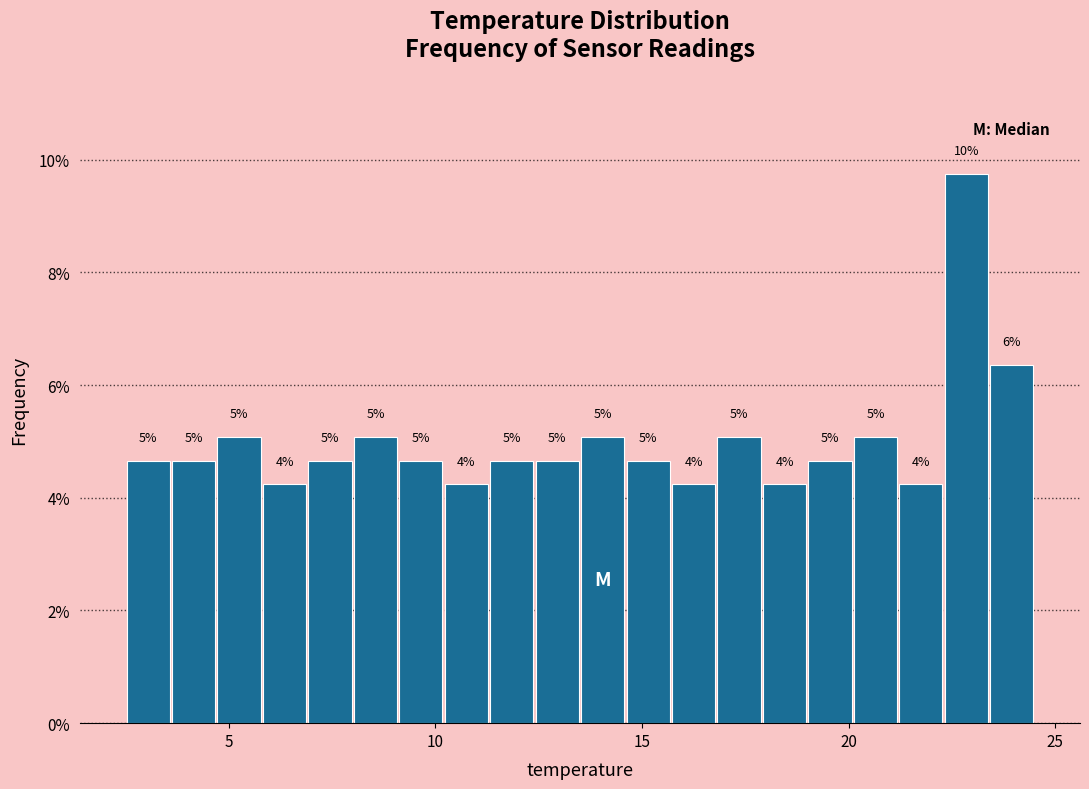

Around what value on the x-axis is the tallest bar? Give the approximate position of its centre, as read against the axis.

23.0